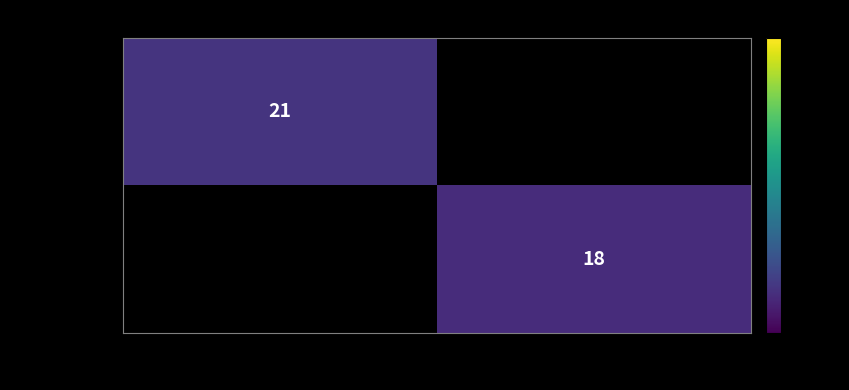

The value of 4105487ff35d... at 1 is 18. True or false?

True